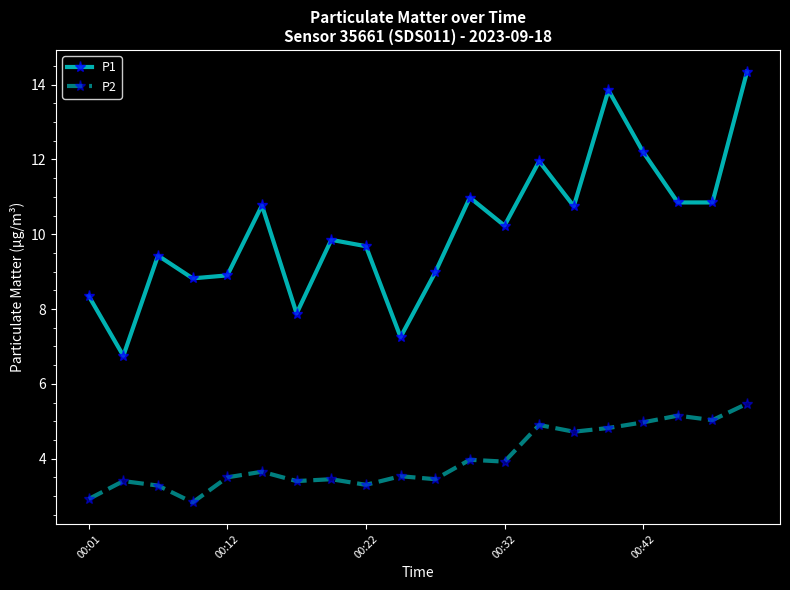

List the series in order of their peak value, lowest first.

P2, P1